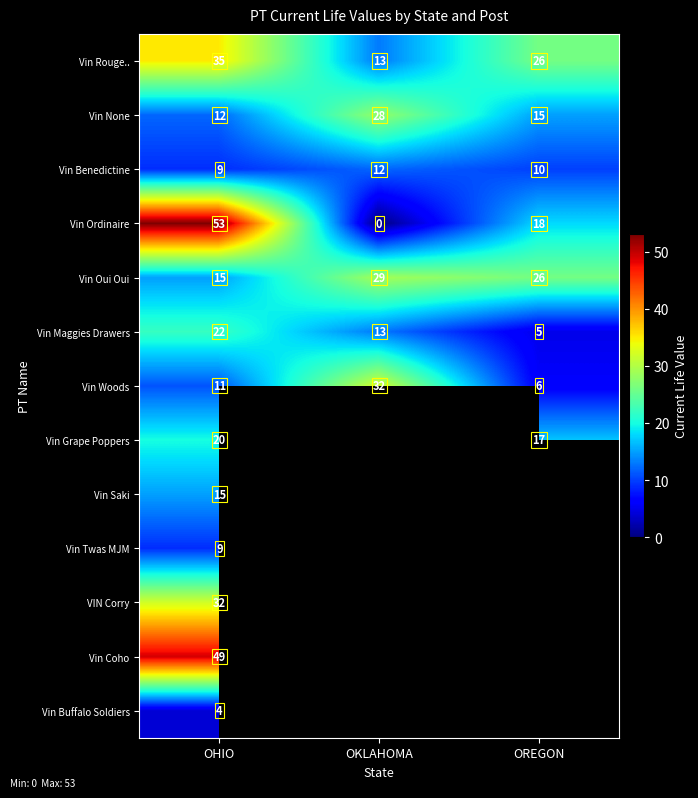

Count the number of categories in the chart.

3